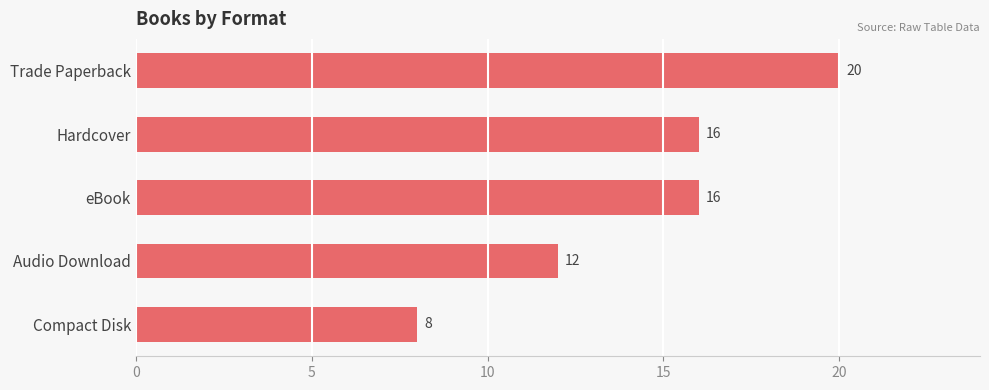

How many values are between 12 and 16?

3